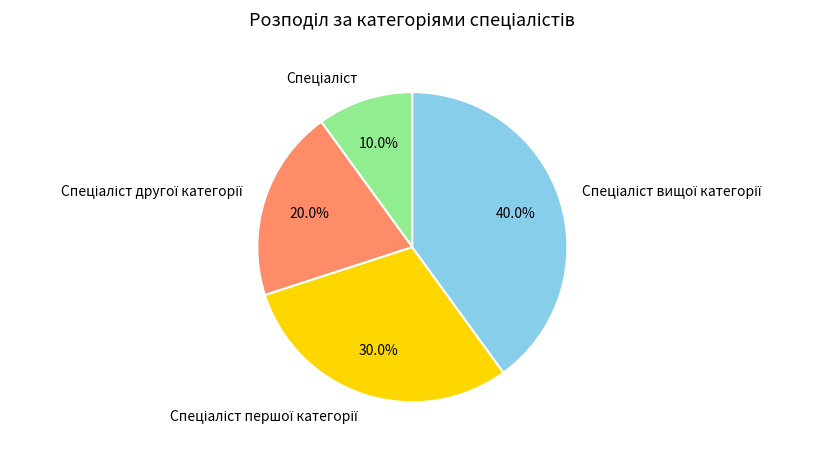

Is there a majority slice in this chart?

No